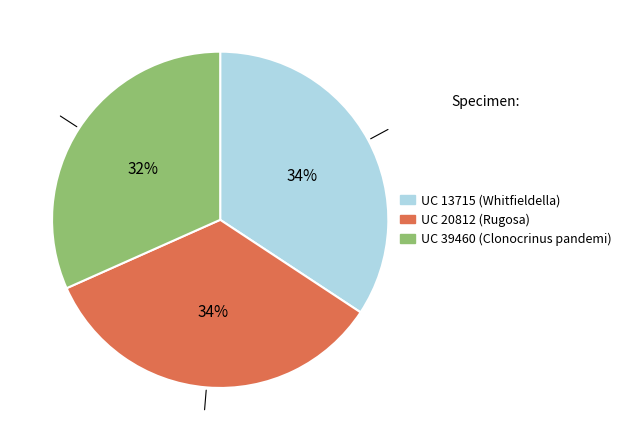

How many segments does this pie chart have?

3